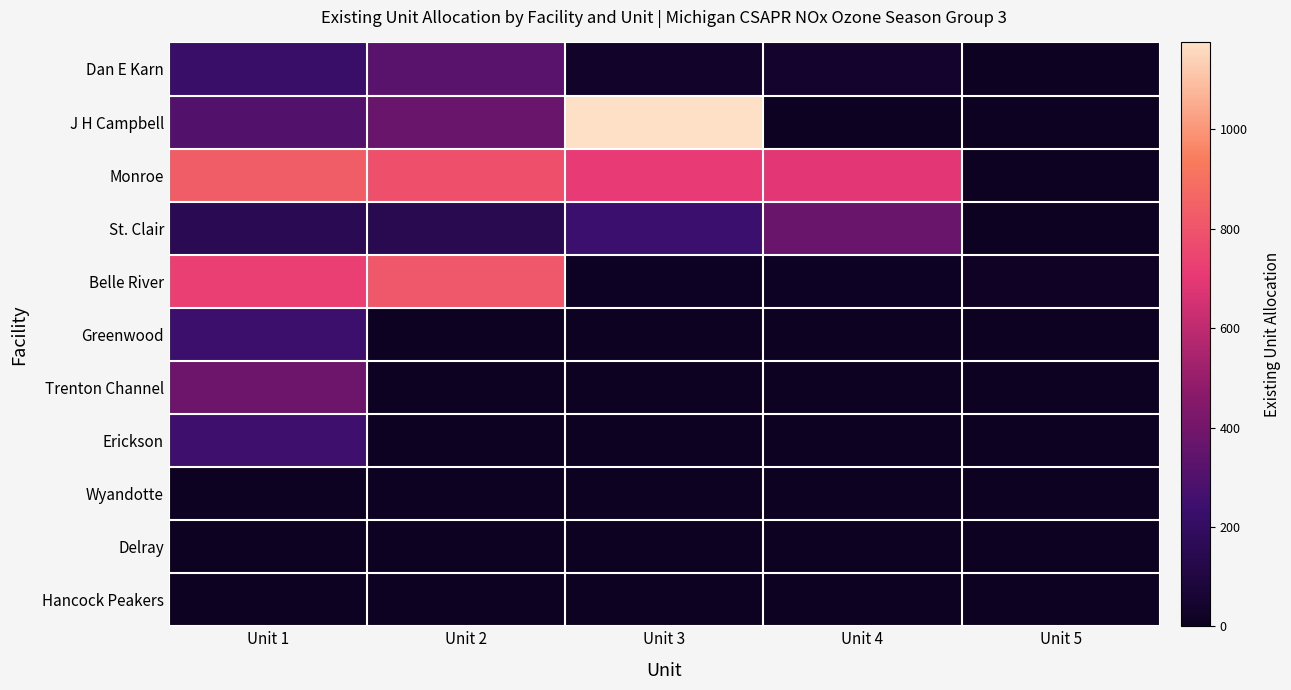

Which category has the highest value across all series?

Unit 3